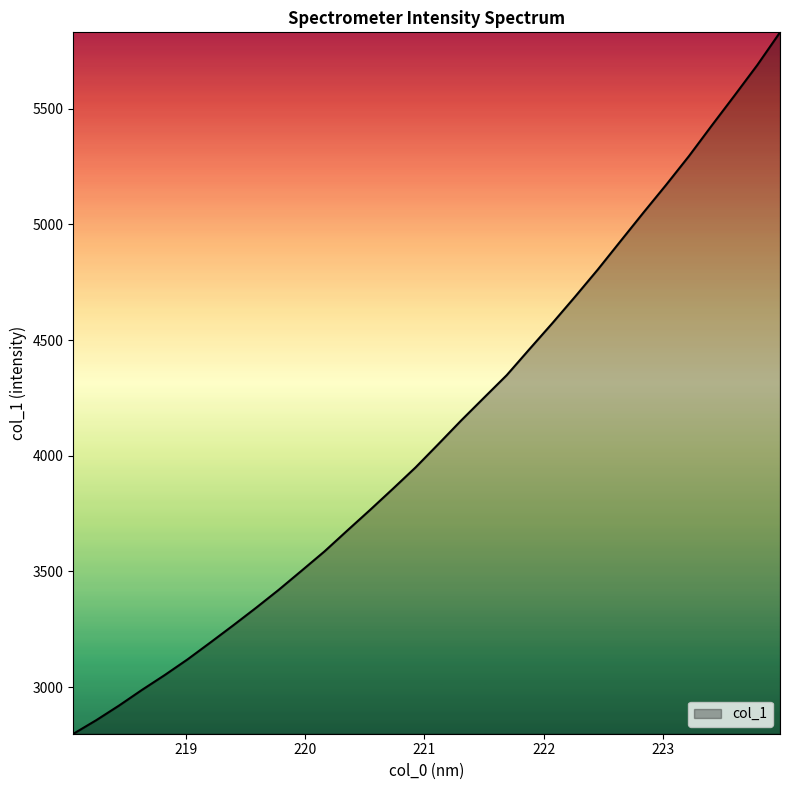

What is the difference between the maximum and minimum values?

3032.2